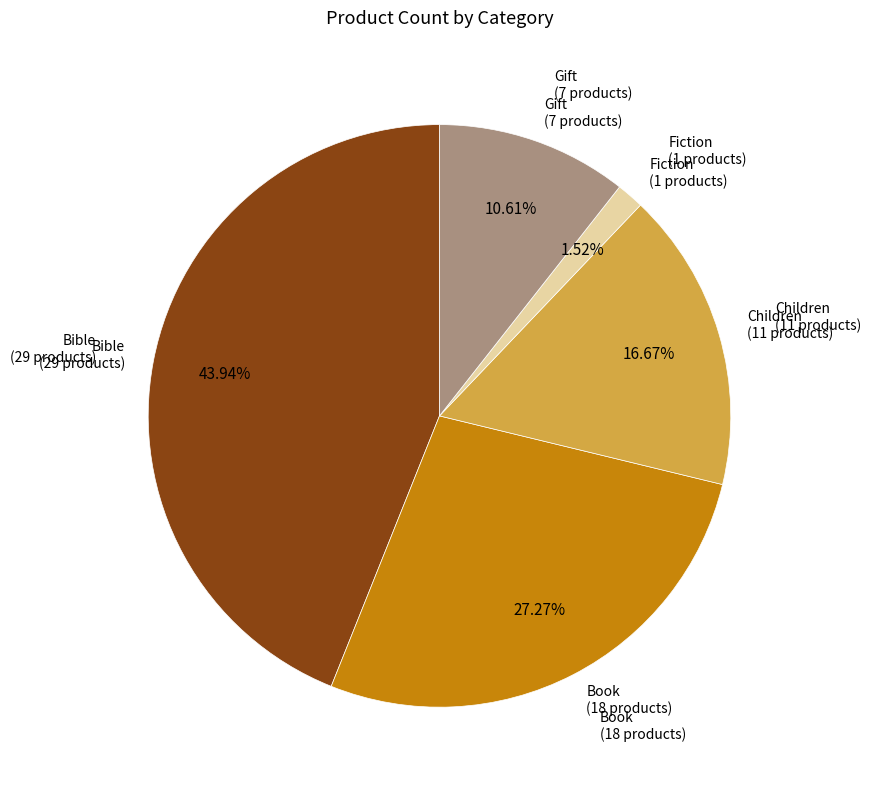

Is there any slice that represents more than half of the pie?

No